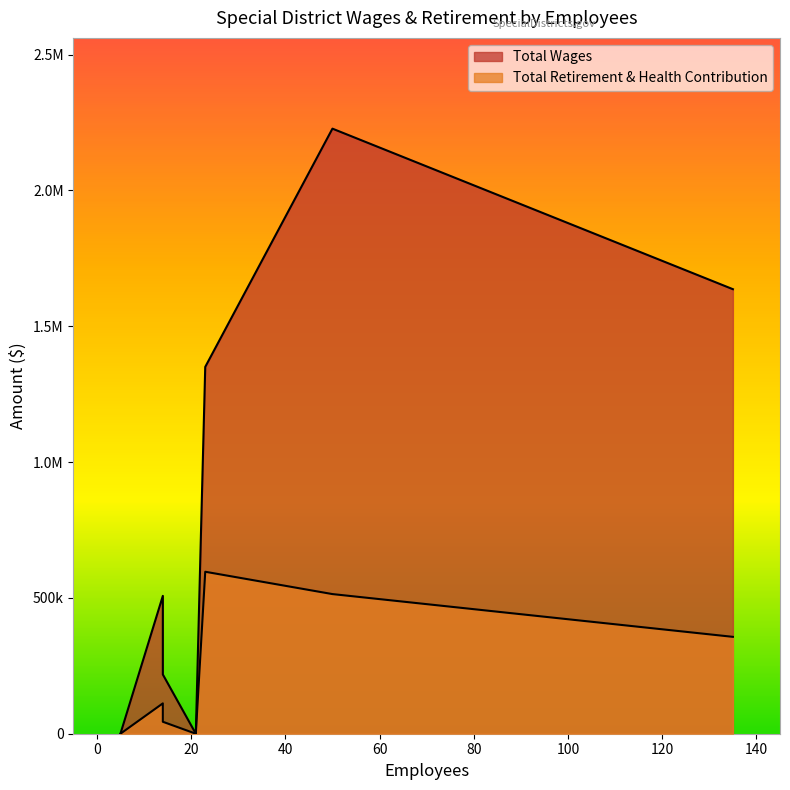

At which category is the sum across all series the highest?

50